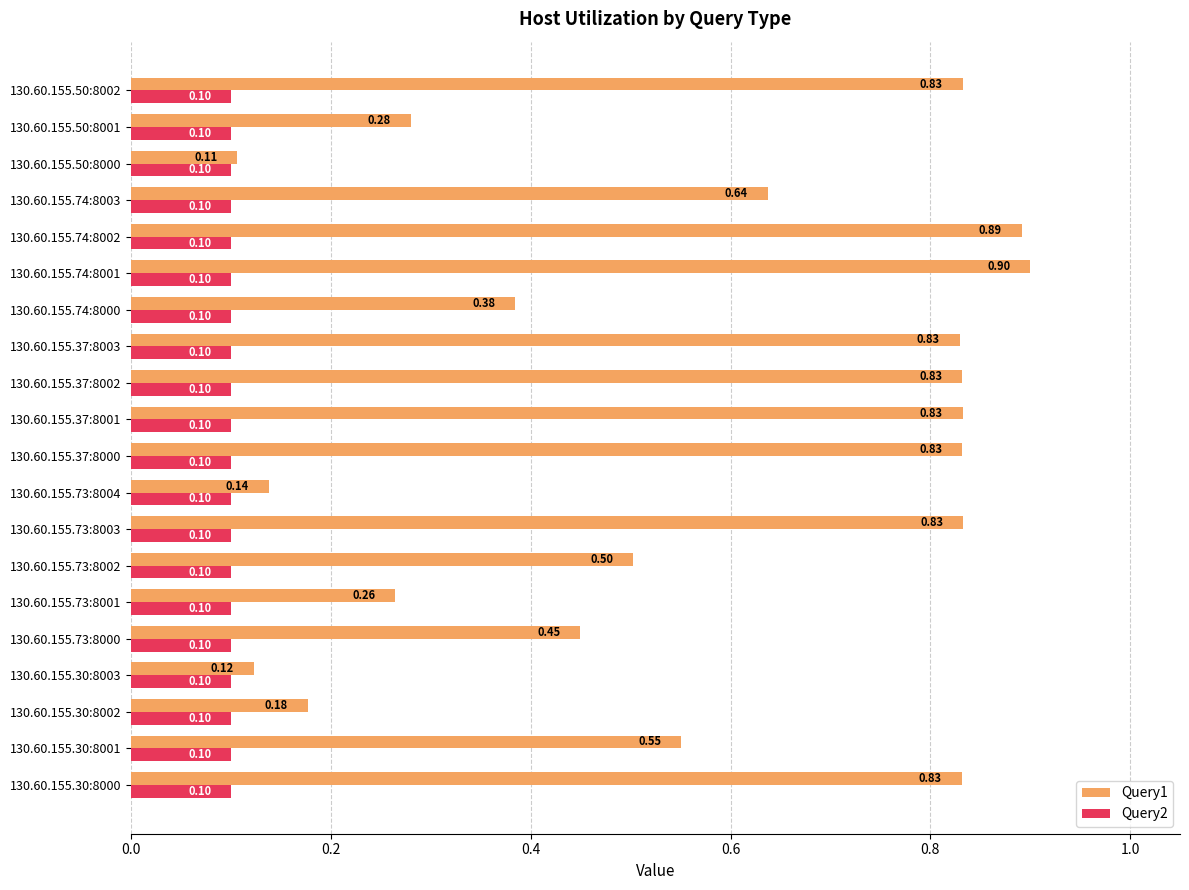

At how many categories does at least one series exceed 0?

20